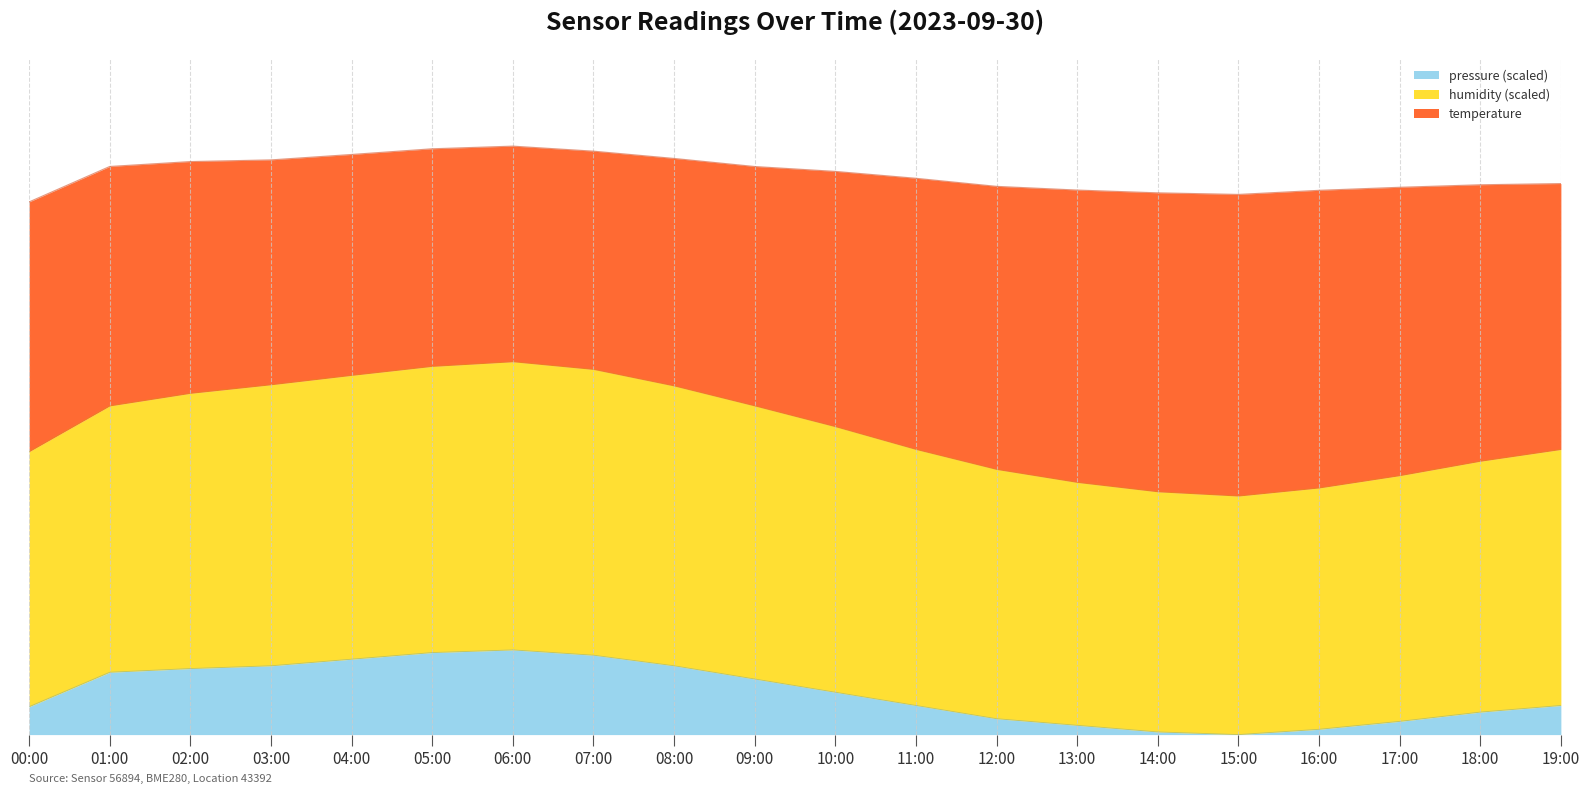

What are all the series names shown in the legend?

pressure (scaled), humidity (scaled), temperature